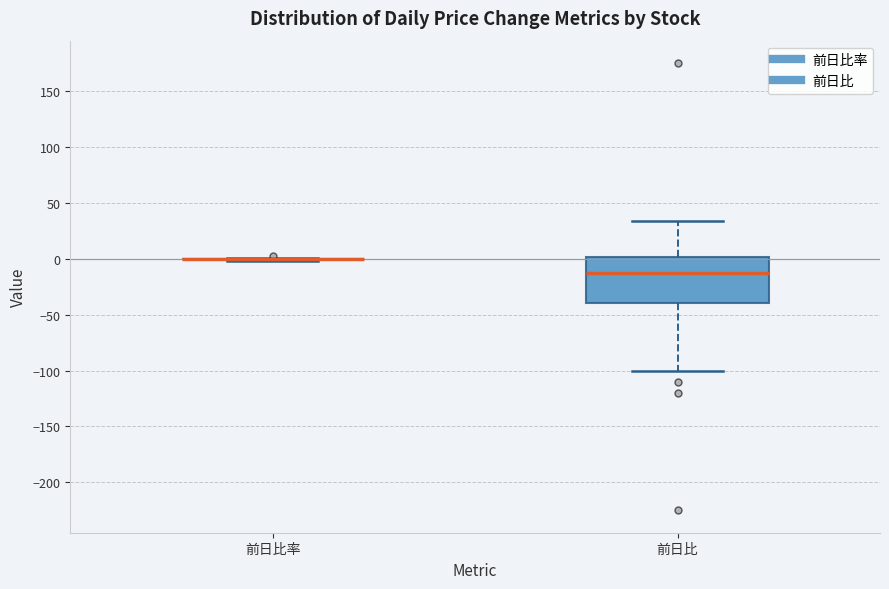

Reading left to right, read every box against the y-axis: the position of its median line, the range the box covers, and the ends of its whiskers. The values are not printed on the chart, so give them approximately, as read against the axis.

前日比率: box collapsed to a line at 0, whiskers 0 to 0
前日比: median -10, box -40 to 0, whiskers -100 to 35